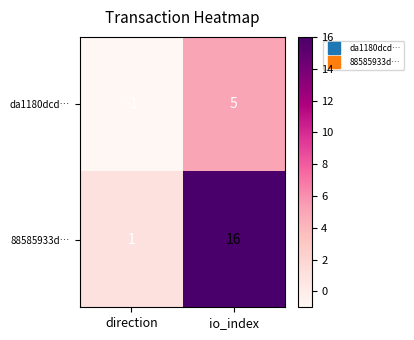

Is it true that da1180dcd… equals -1 at direction?

True